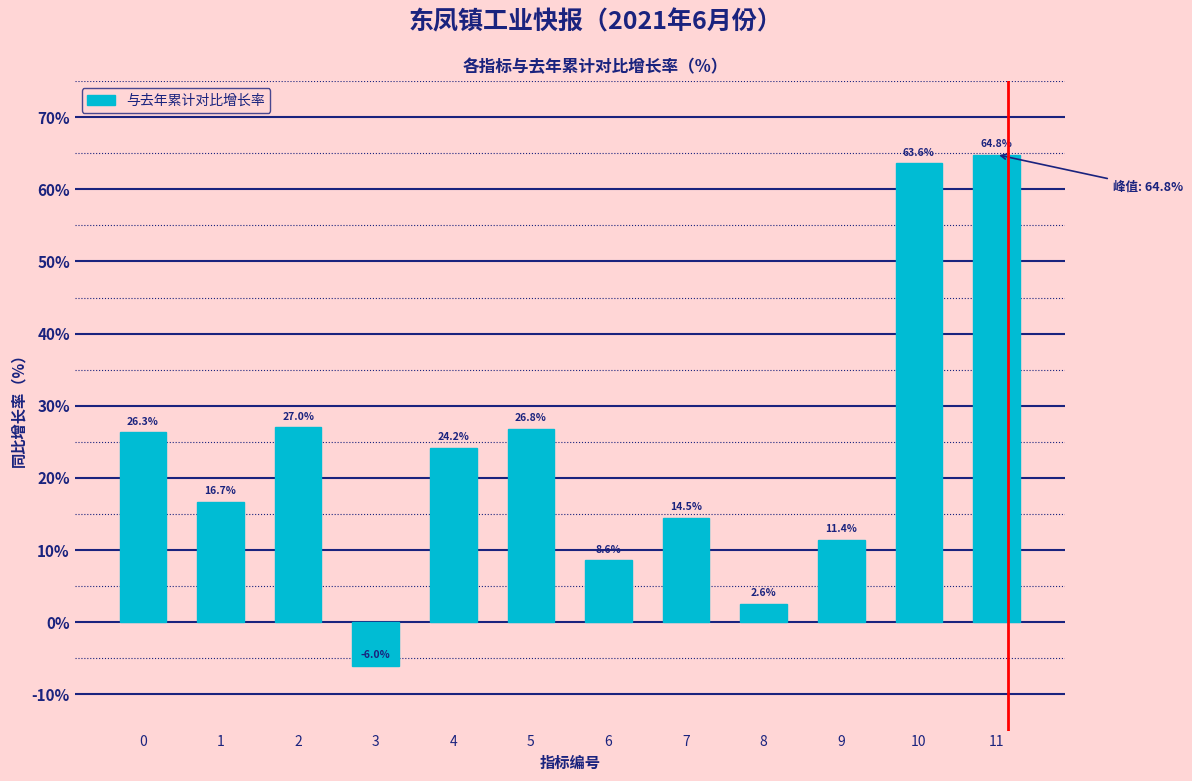

What is the average value?

23.4